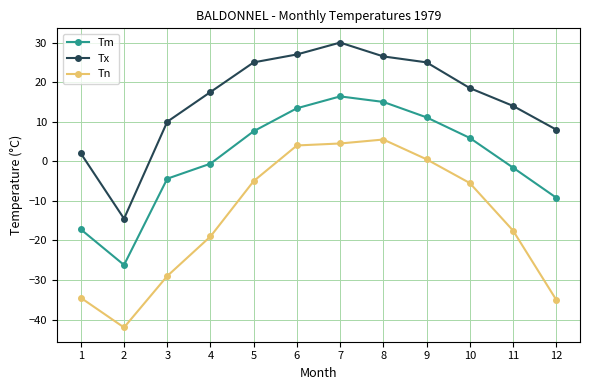

Reading right to left, what are all the values shown in this chart?

Tm: -9.2	-1.6	5.9	11.1	15.0	16.4	13.4	7.6	-0.6	-4.4	-26.2	-17.2
Tx: 8.0	14.0	18.5	25.0	26.5	30.0	27.0	25.0	17.5	10.0	-14.5	2.0
Tn: -35.0	-17.5	-5.5	0.5	5.5	4.5	4.0	-5.0	-19.0	-29.0	-42.0	-34.5